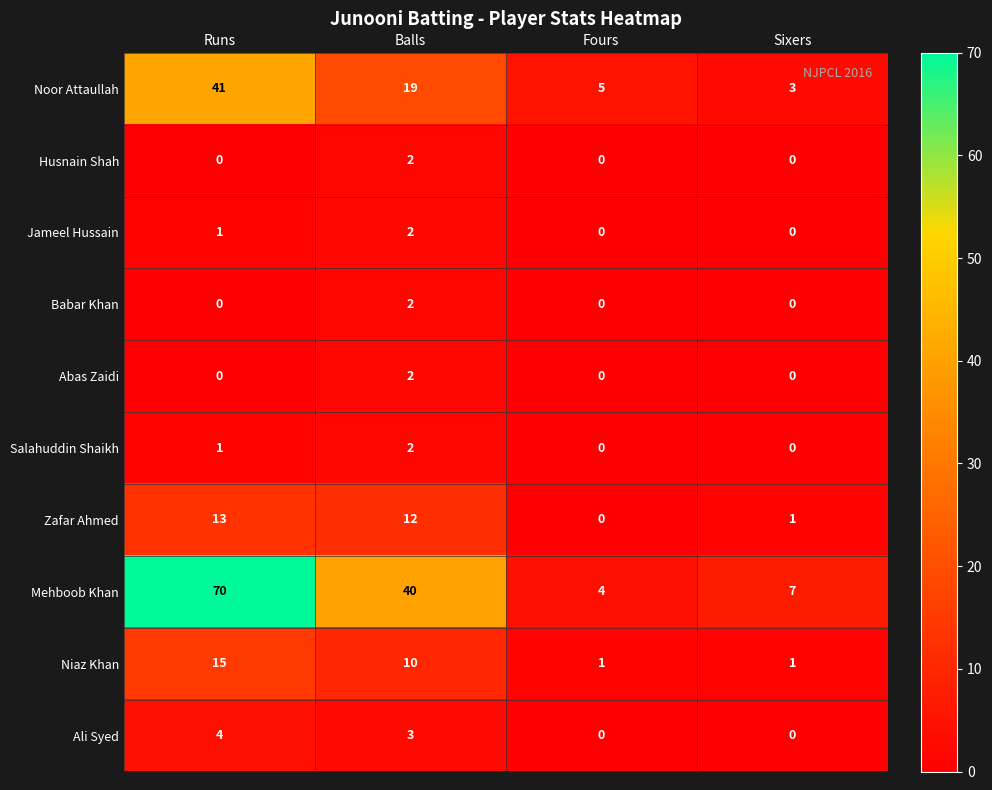

What is the difference between the maximum and second lowest values in the Zafar Ahmed series?

12